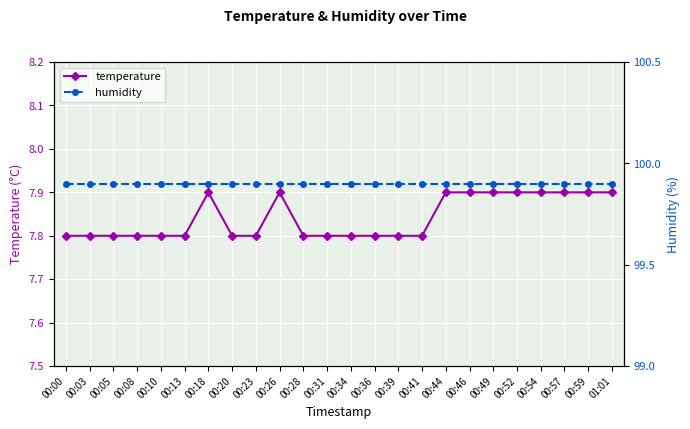

In temperature, how many points are higher than both neighbors (excluding endpoints)?

2